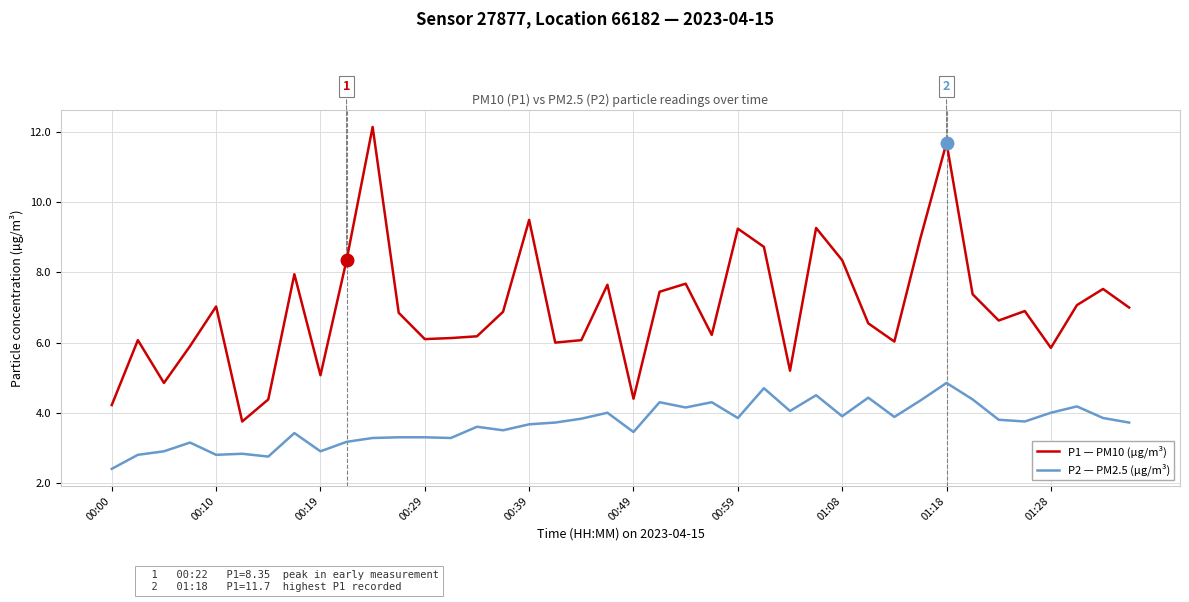

True or false: P1 — PM10 (µg/m³) and P2 — PM2.5 (µg/m³) intersect in this chart.

False